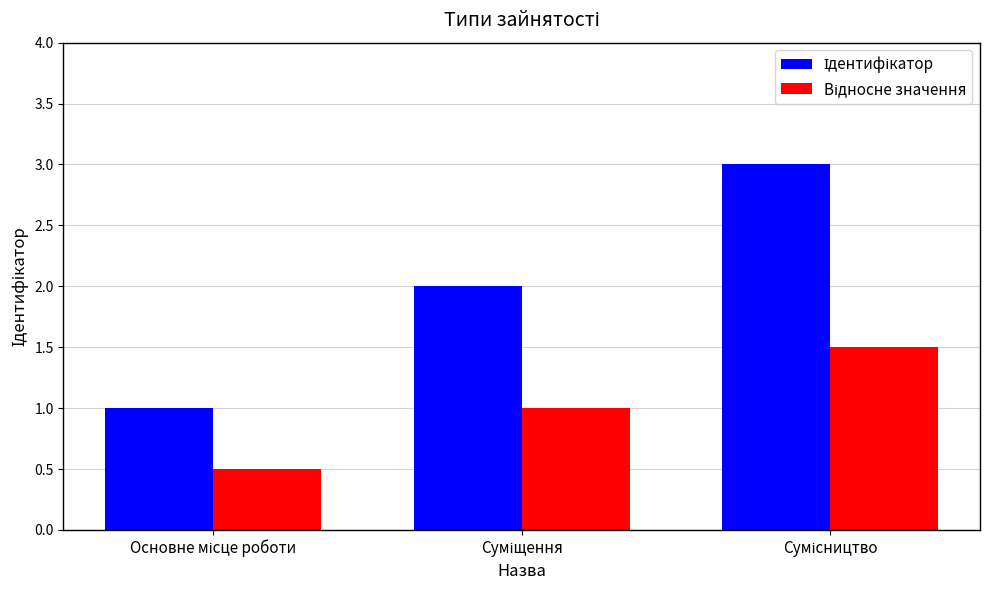

How many distinct data groups are displayed?

2